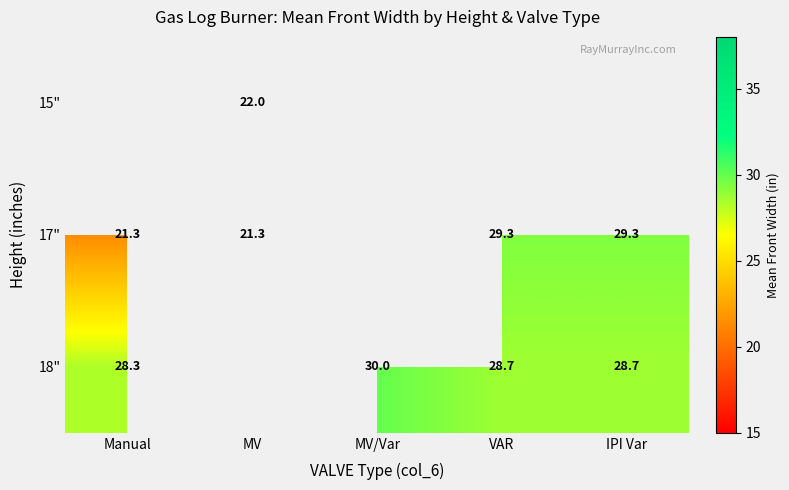

The value of 15" at MV is 22.0. True or false?

True